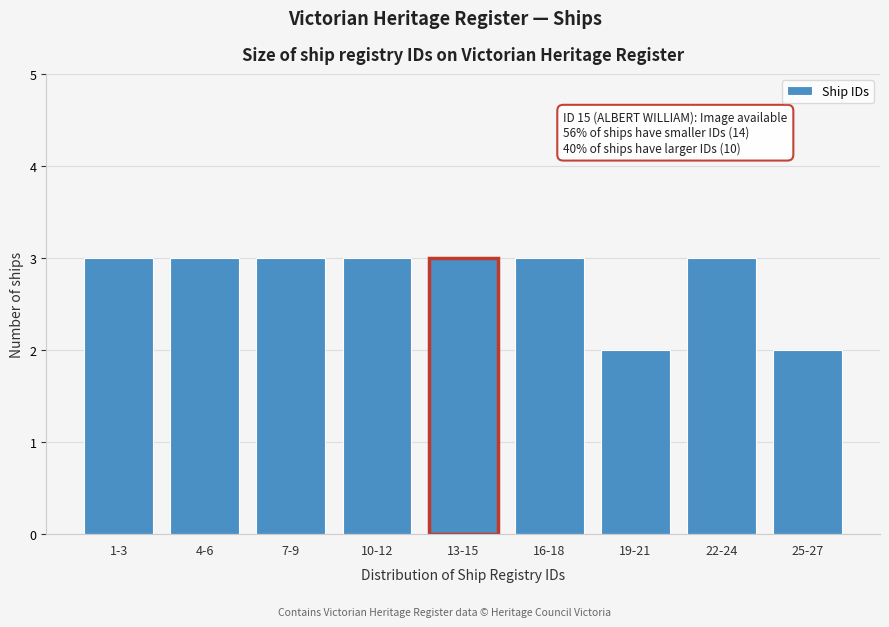

Reading left to right, list all the values displayed in this chart.

1-3=3	4-6=3	7-9=3	10-12=3	13-15=3	16-18=3	19-21=2	22-24=3	25-27=2